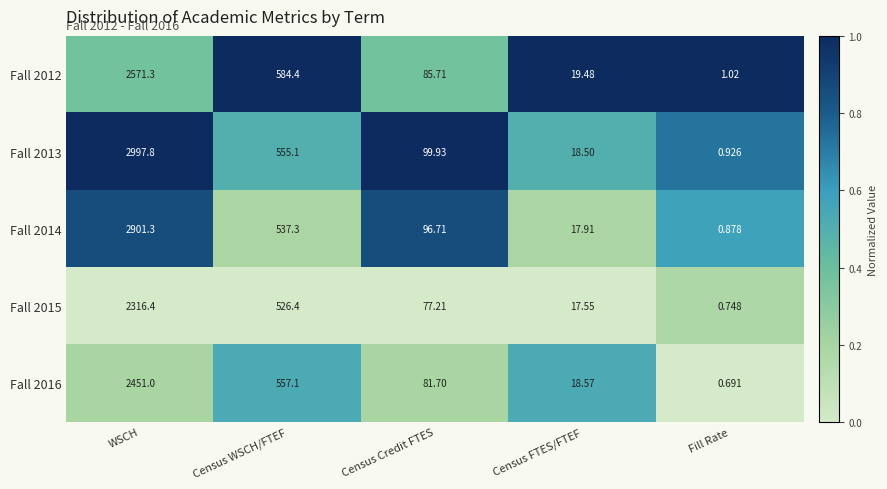

Which category has the lowest value across all series?

Fill Rate